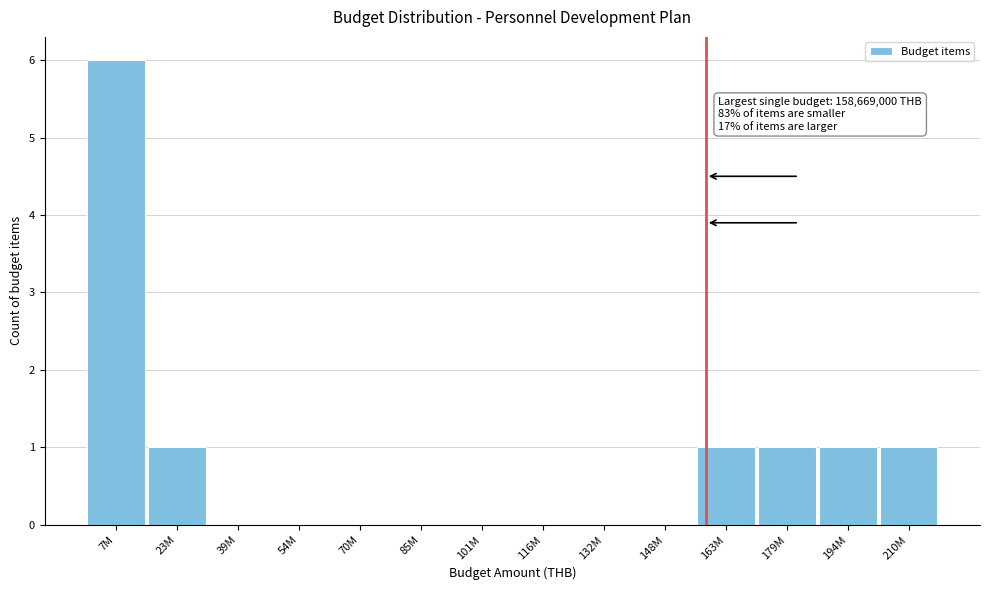

Reading left to right, list all the values displayed in this chart.

7M=6	23M=1	39M=0	54M=0	70M=0	85M=0	101M=0	116M=0	132M=0	148M=0	163M=1	179M=1	194M=1	210M=1